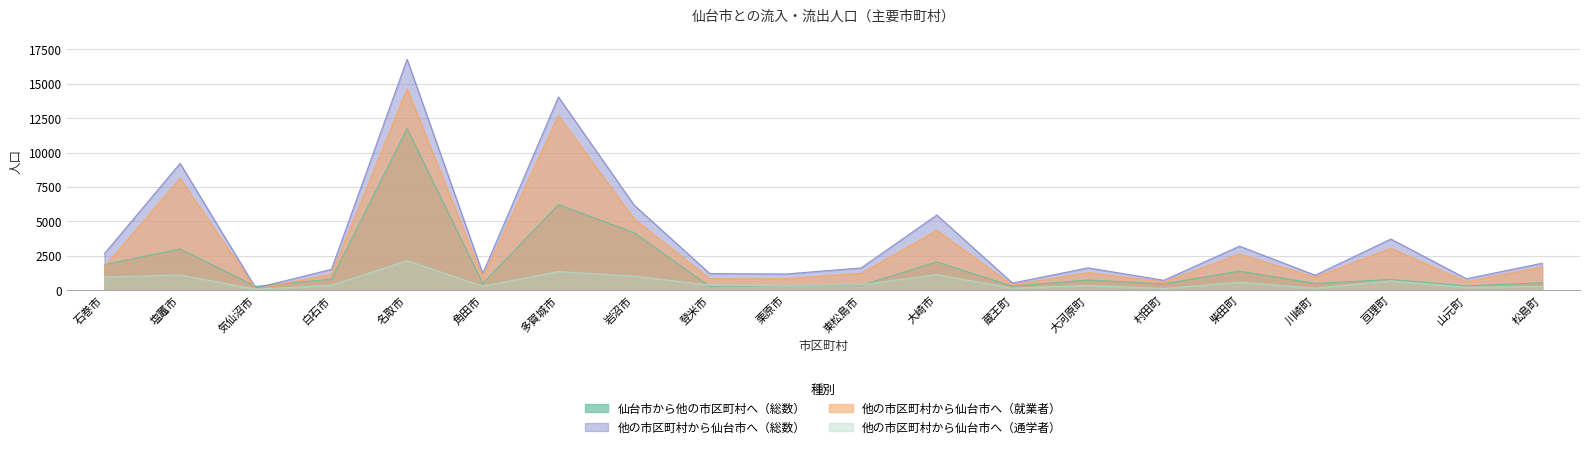

How many data points in 他の市区町村から仙台市へ（通学者） are less than 369?

10